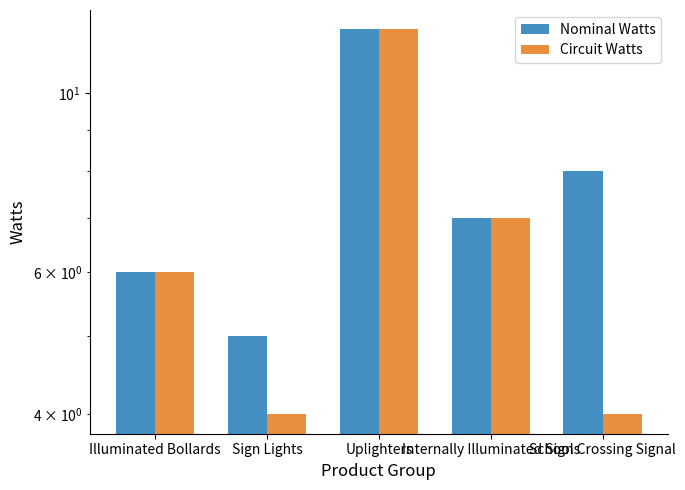

What is the value of the Circuit Watts bar at the 4th from the left?

7